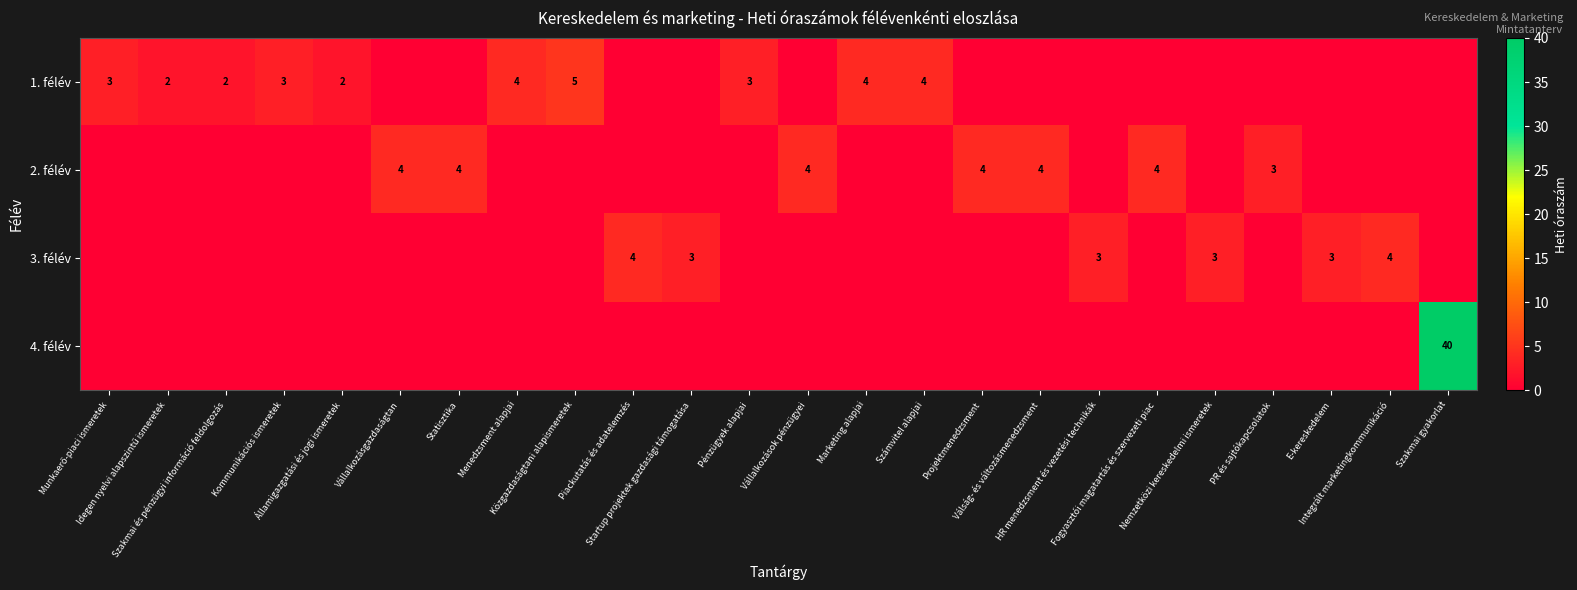

The value of 2. félév at Statisztika is 4. True or false?

True